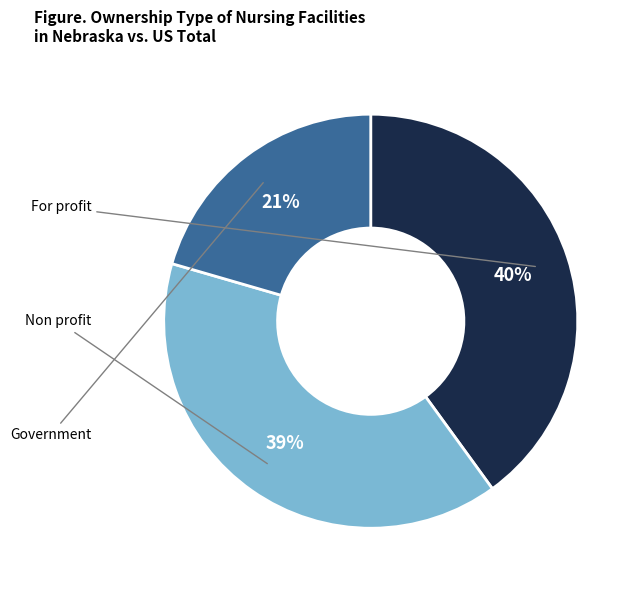

Is there any slice that represents more than half of the pie?

No